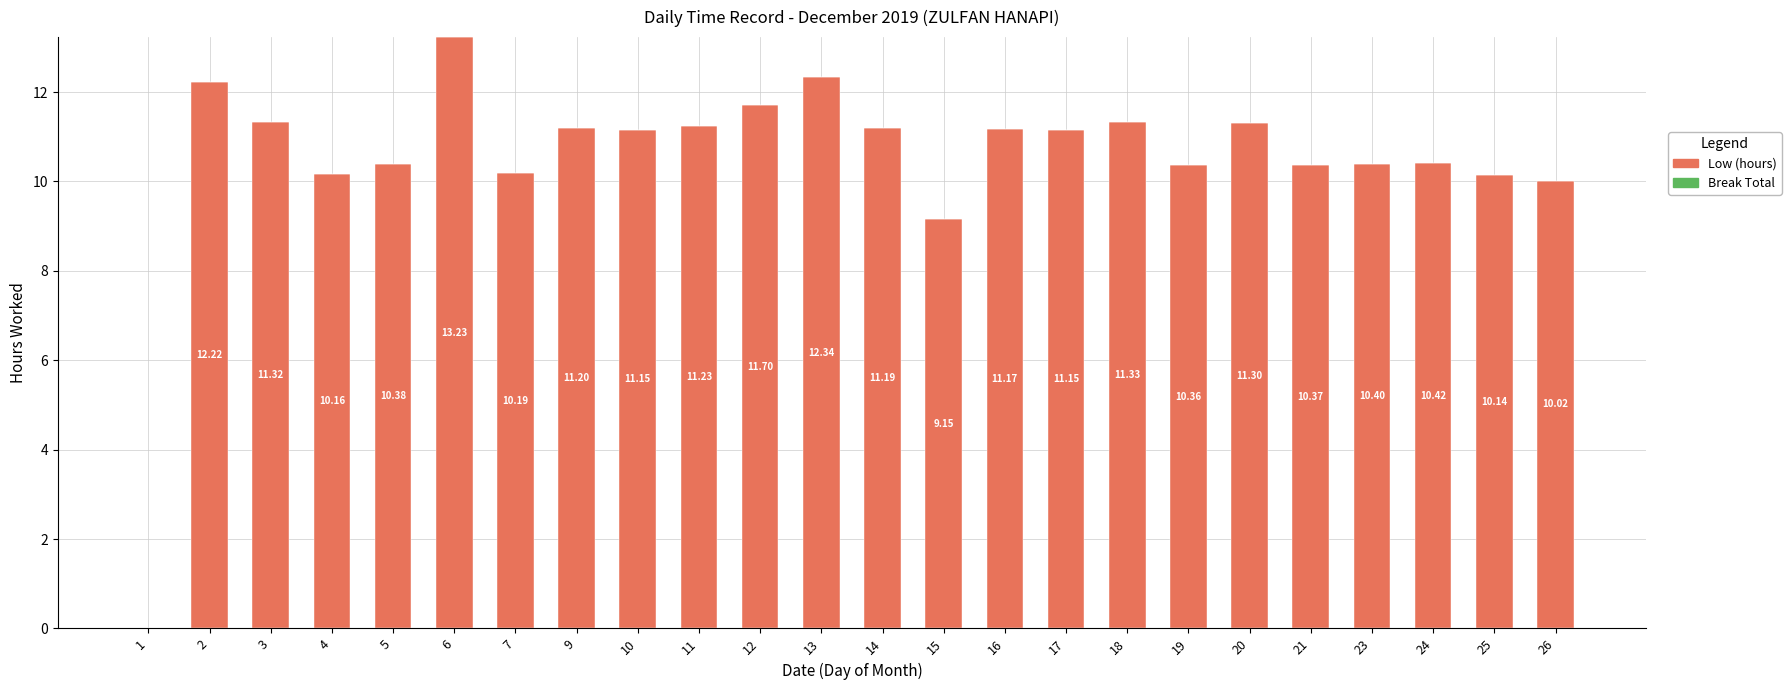

What is the sum of all values?

252.1